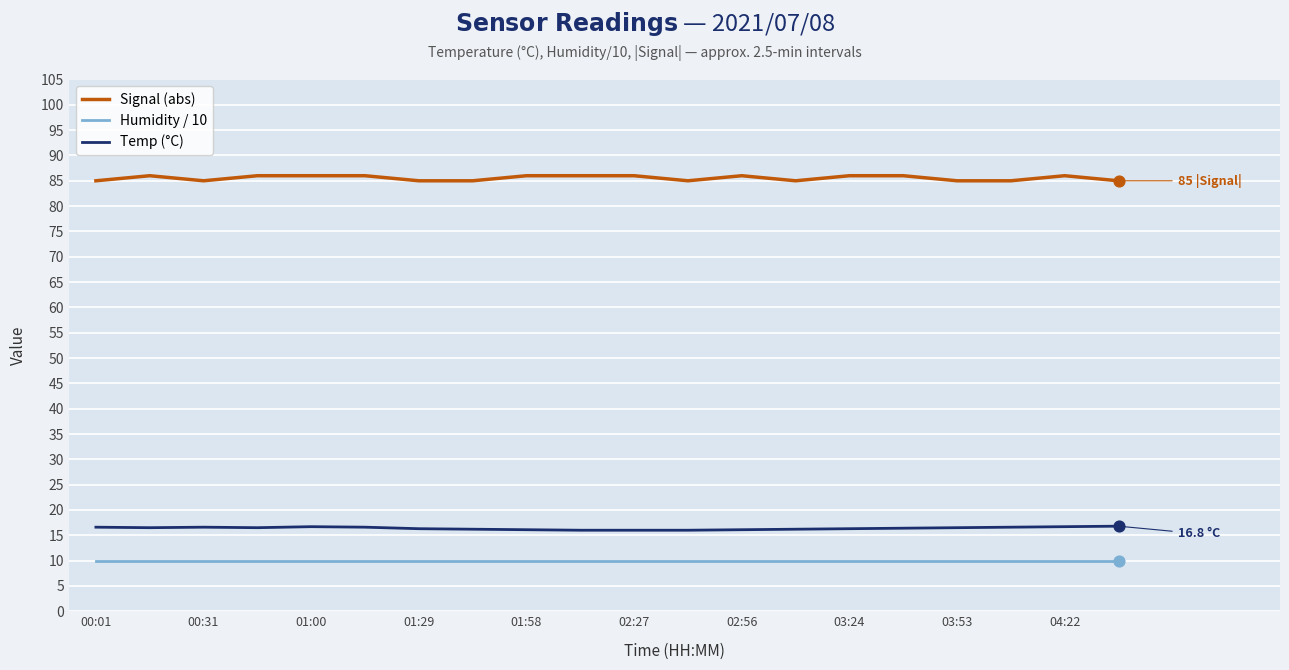

What are all the series names shown in the legend?

Signal (abs), Humidity / 10, Temp (°C)